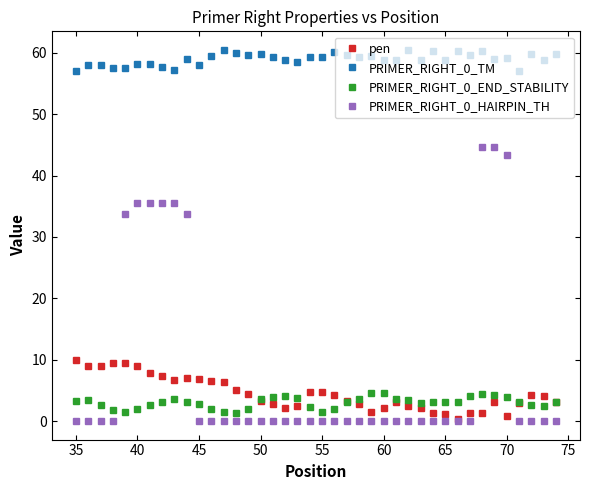

Which series has the widest spread of values?

PRIMER_RIGHT_0_HAIRPIN_TH